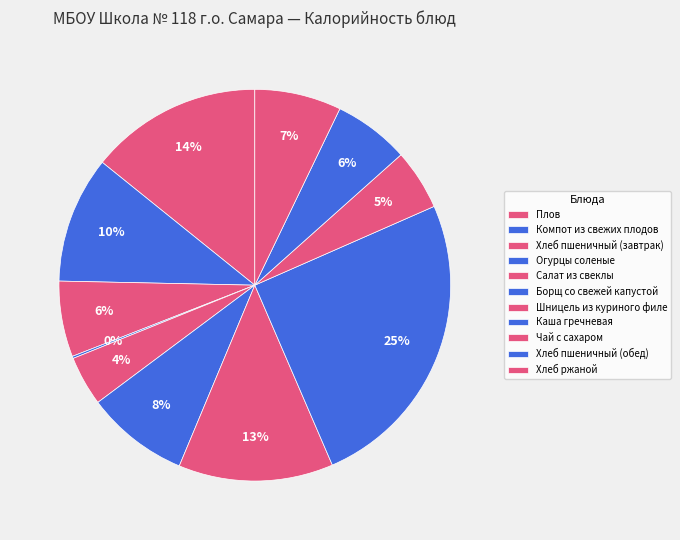

To the nearest percent, what is the difference between the largest and smallest slice percentages?

25%